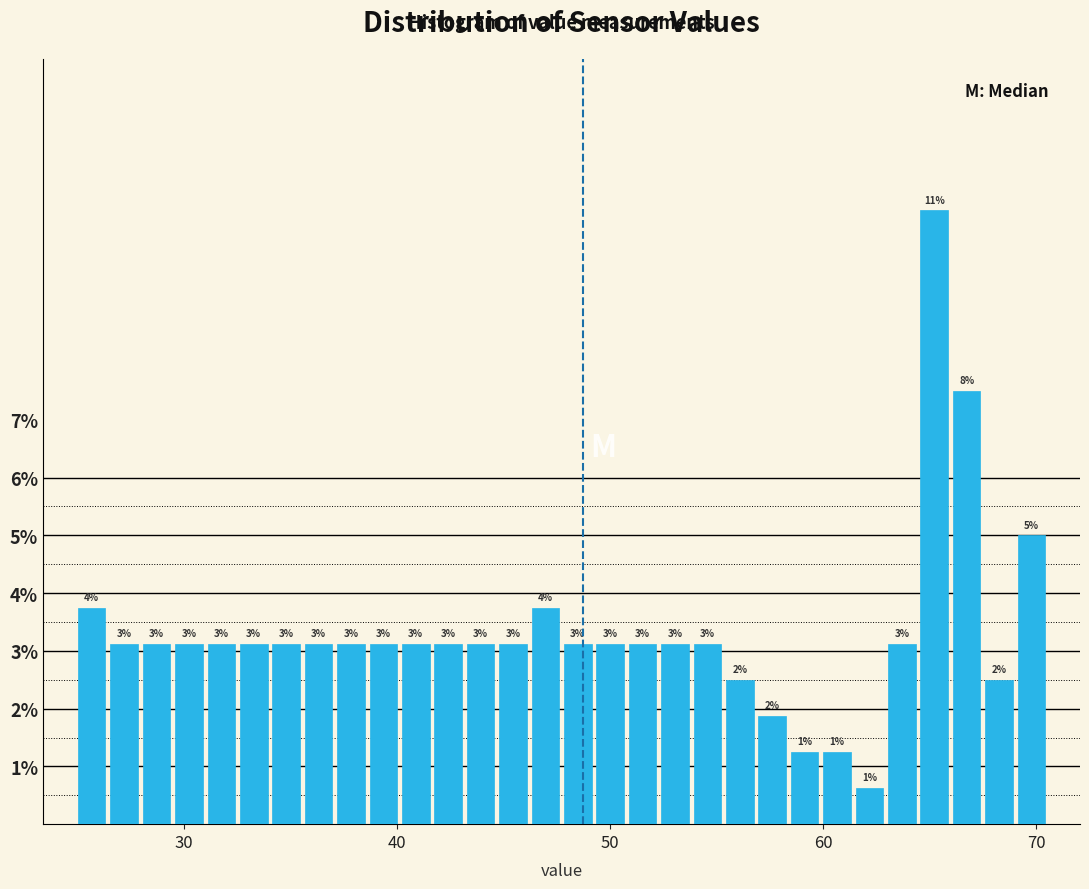

Around what value on the x-axis is the tallest bar? Give the approximate position of its centre, as read against the axis.

65